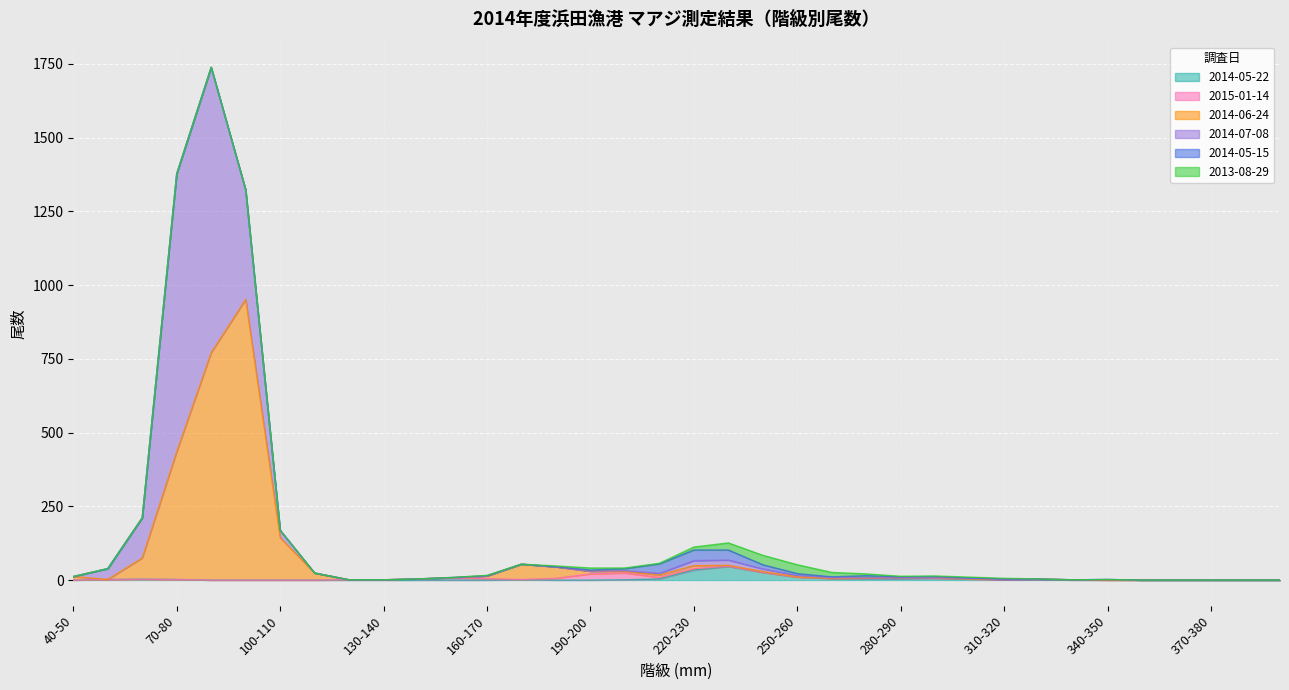

The 2014-05-22 series shows 0 at 100-110. True or false?

True